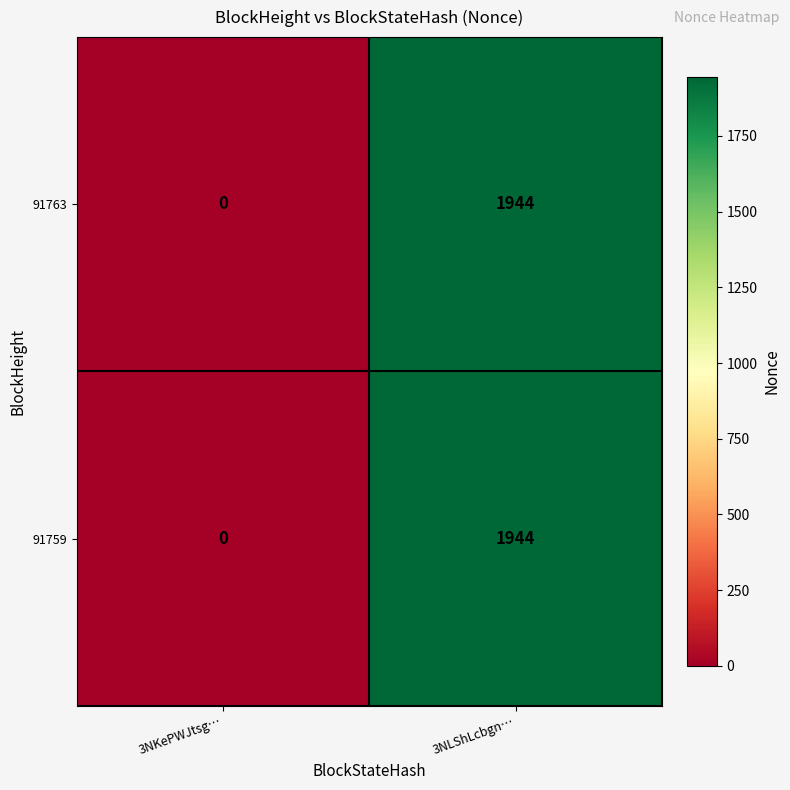

At which label does 91763 reach its peak?

3NLShLcbgn…